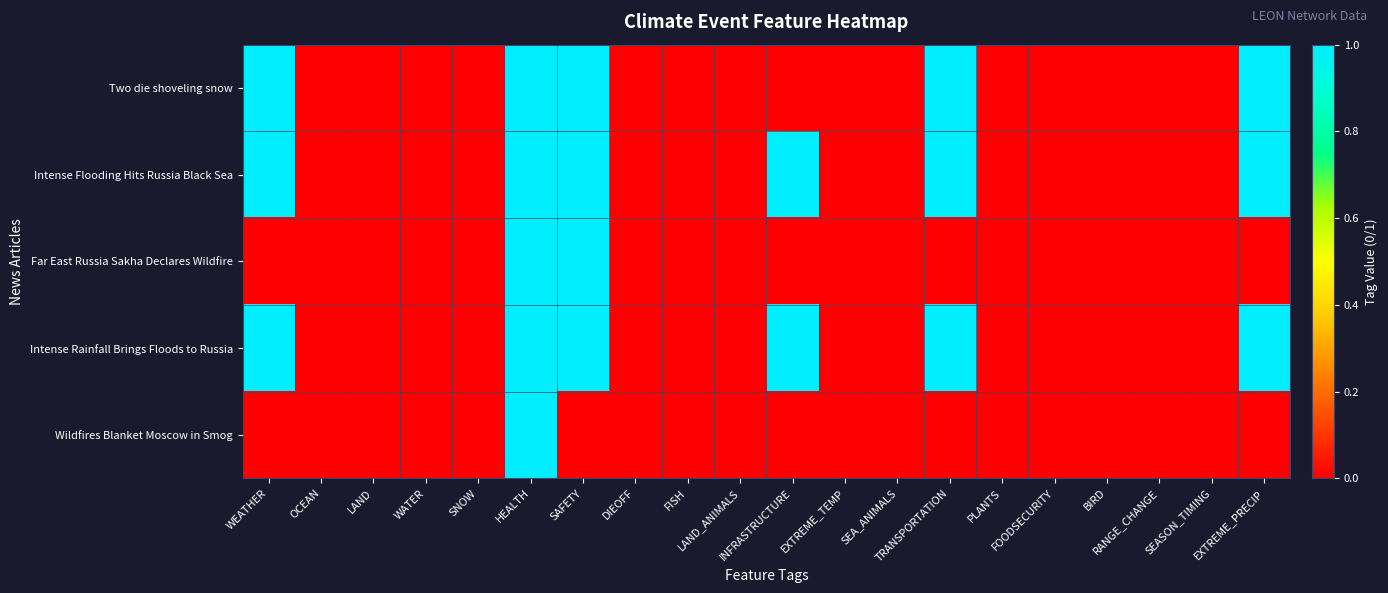

Rank the series by their maximum value, from lowest to highest.

Two die shoveling snow, Intense Flooding Hits Russia Black Sea, Far East Russia Sakha Declares Wildfire, Intense Rainfall Brings Floods to Russia, Wildfires Blanket Moscow in Smog